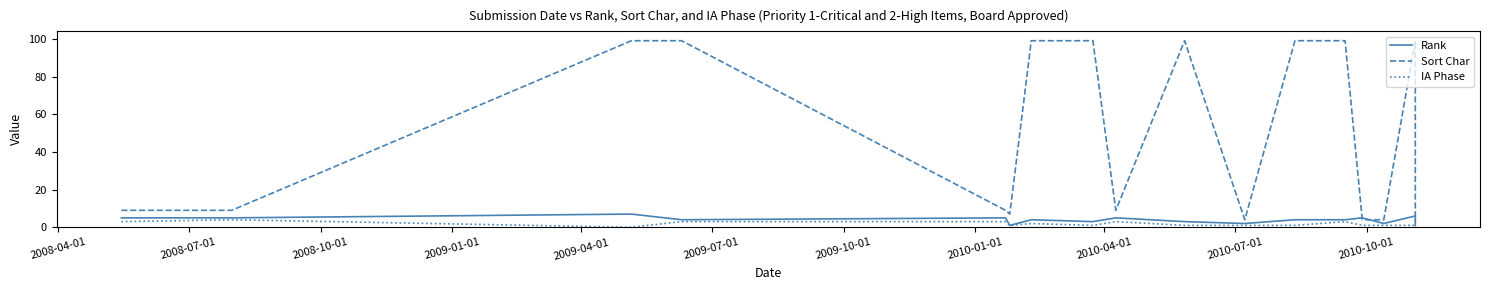

Is the value of Rank at 2008-07-01 greater than the value of IA Phase at 2008-04-01?

Yes